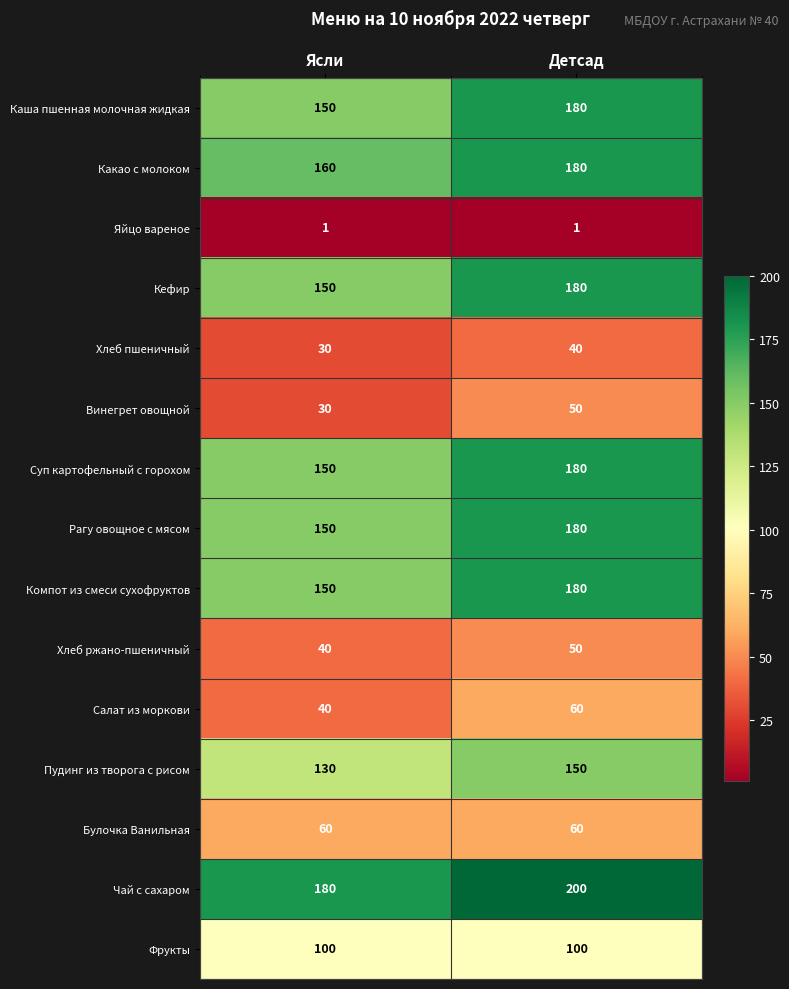

Read the Винегрет овощной value at Ясли, to the nearest 10.

30